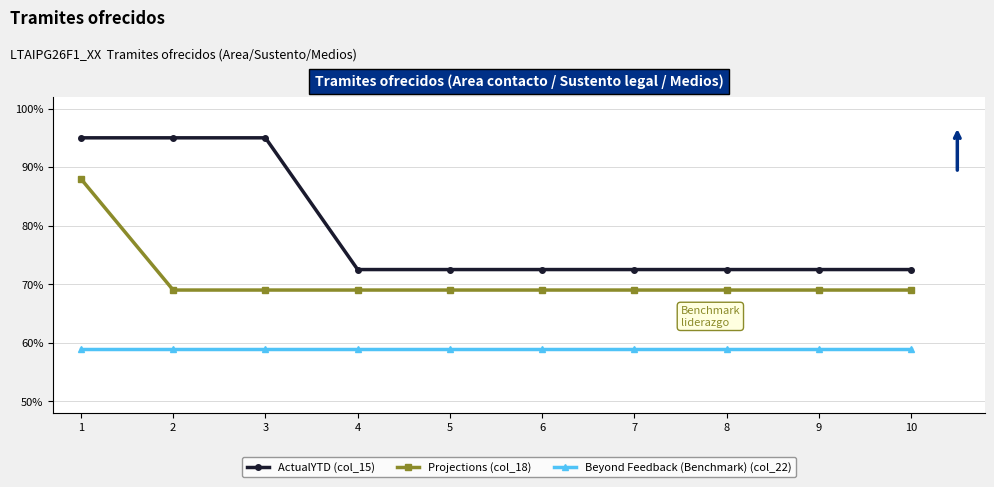

Reading left to right, transcribe all the data shown in this chart.

ActualYTD (col_15): 1=95.0	2=95.0	3=95.0	4=72.5	5=72.5	6=72.5	7=72.5	8=72.5	9=72.5	10=72.5
Projections (col_18): 1=88.0	2=69.0	3=69.0	4=69.0	5=69.0	6=69.0	7=69.0	8=69.0	9=69.0	10=69.0
Beyond Feedback (Benchmark) (col_22): 1=59.0	2=59.0	3=59.0	4=59.0	5=59.0	6=59.0	7=59.0	8=59.0	9=59.0	10=59.0